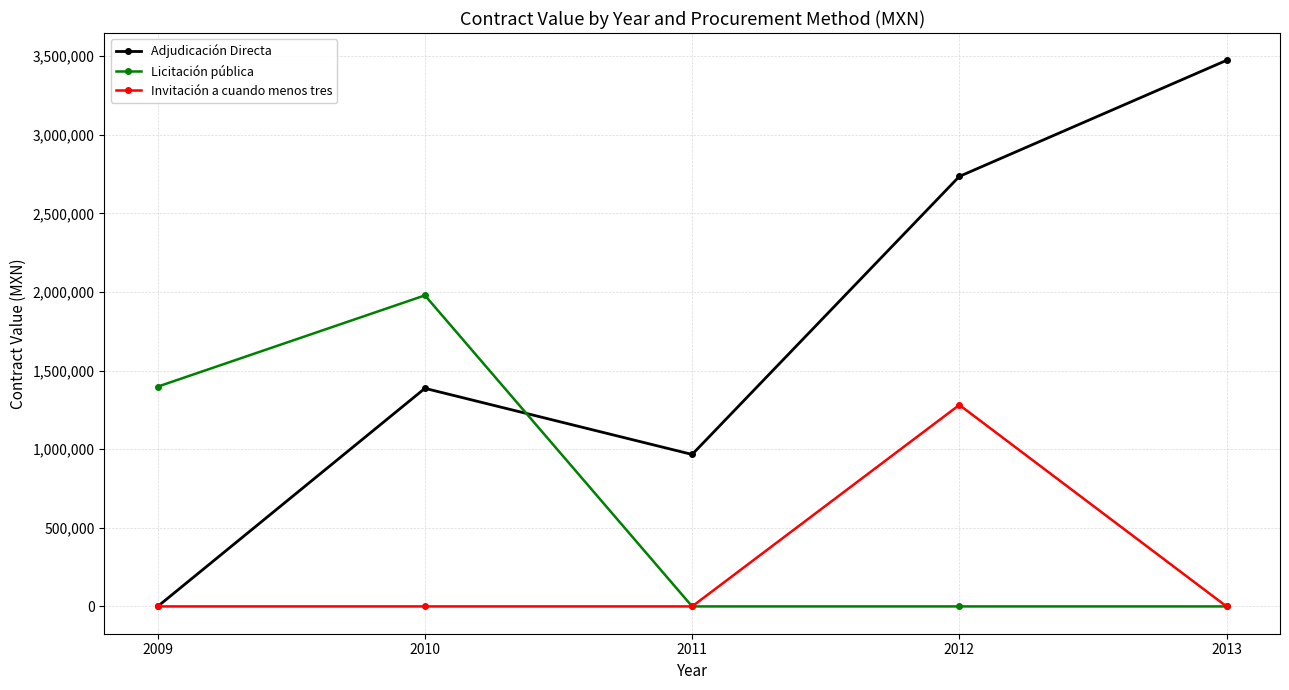

List the series in order of their overall mean, lowest first.

Invitación a cuando menos tres, Licitación pública, Adjudicación Directa